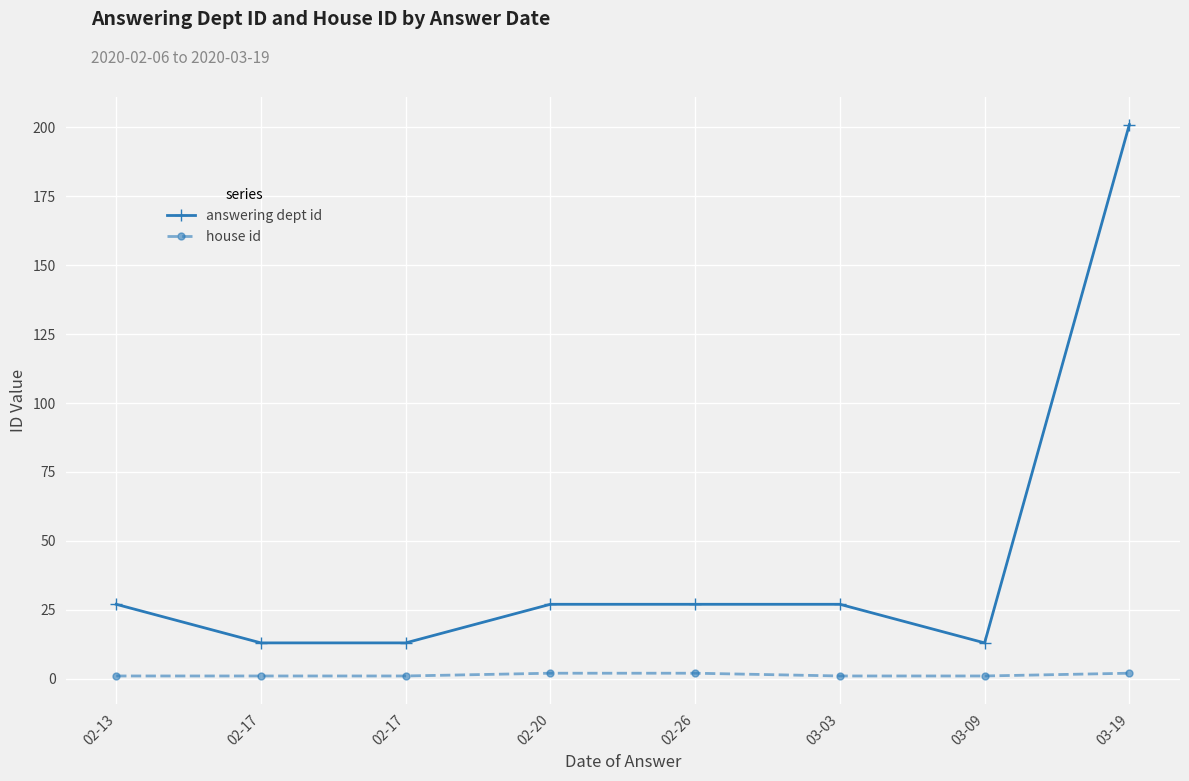

How many lines are shown in the chart?

2